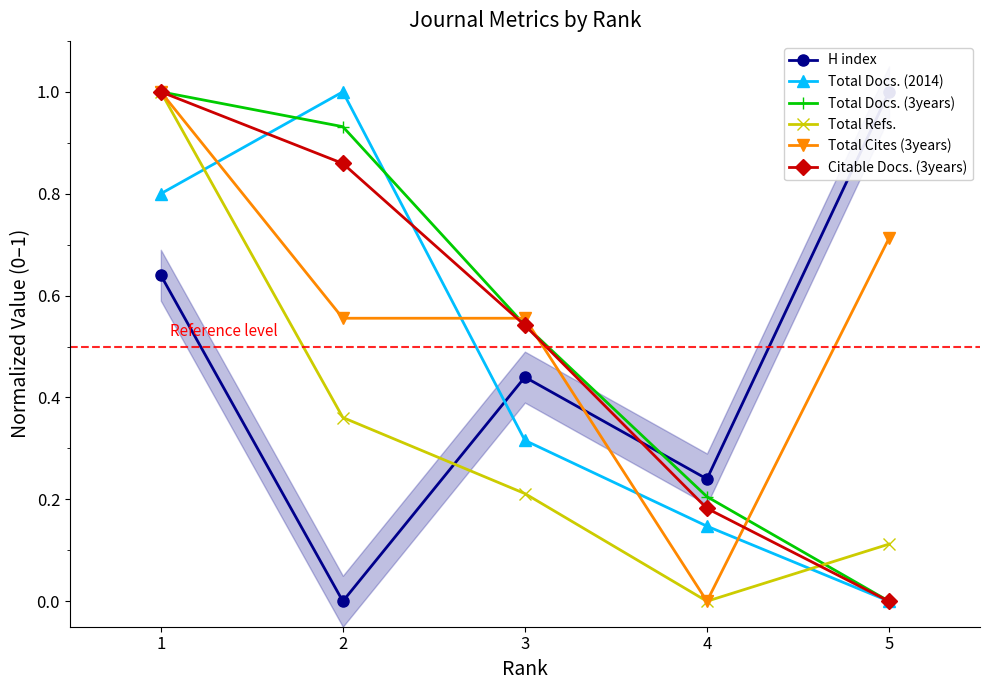

What is the value of the H index point at the 4th from the left?

0.2